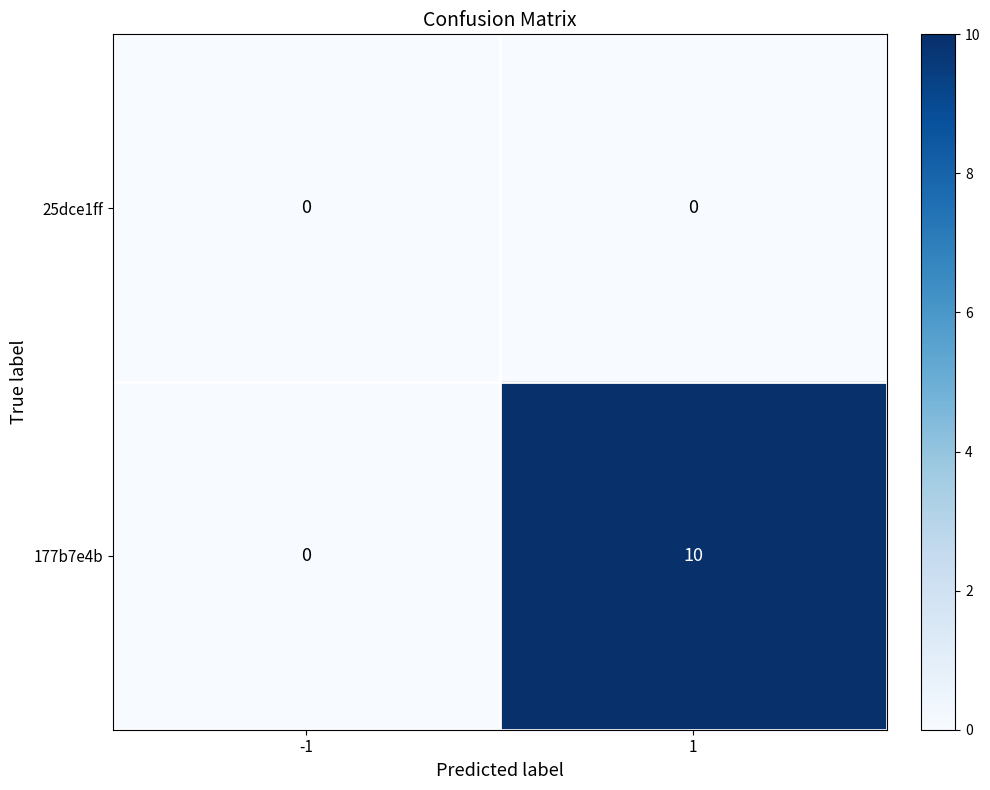

Which series has the widest spread of values?

177b7e4b